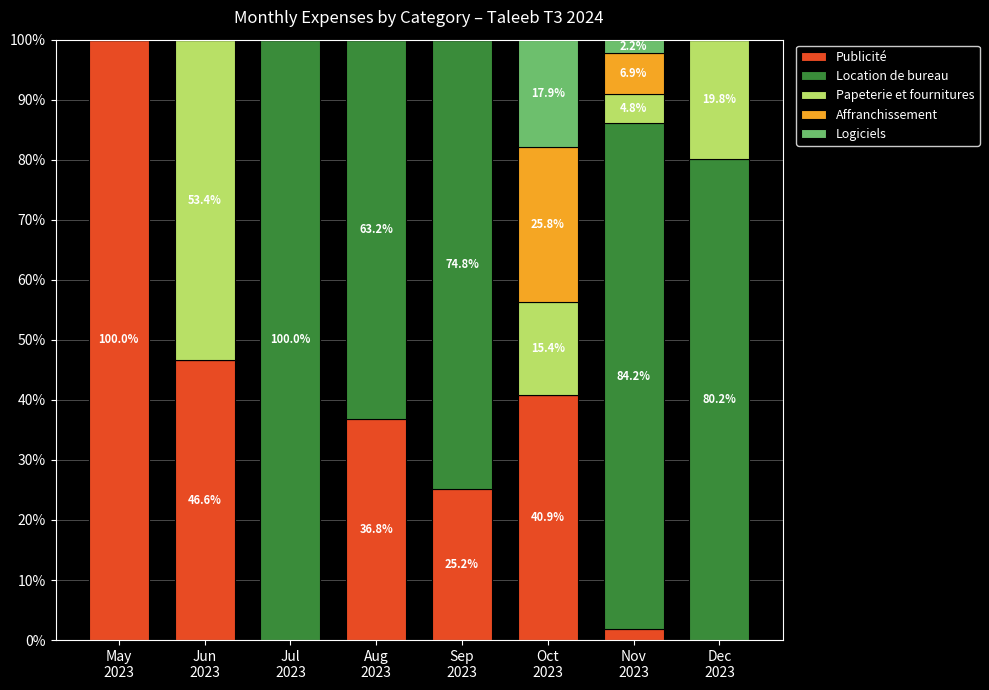

Rank the series at May
2023 from highest to lowest value.

Publicité, Location de bureau, Papeterie et fournitures, Affranchissement, Logiciels